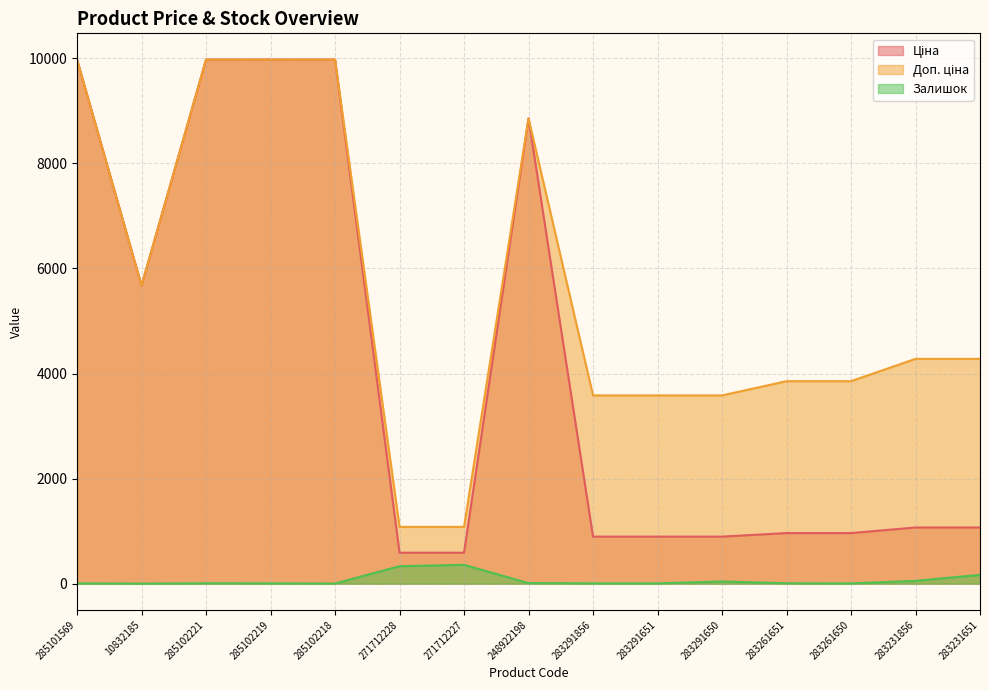

Where is Залишок nearest to the value 180?

283231651